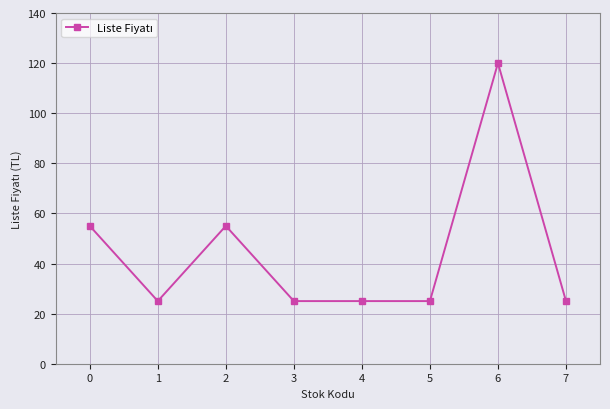

What is the difference between the second highest and minimum values?

30